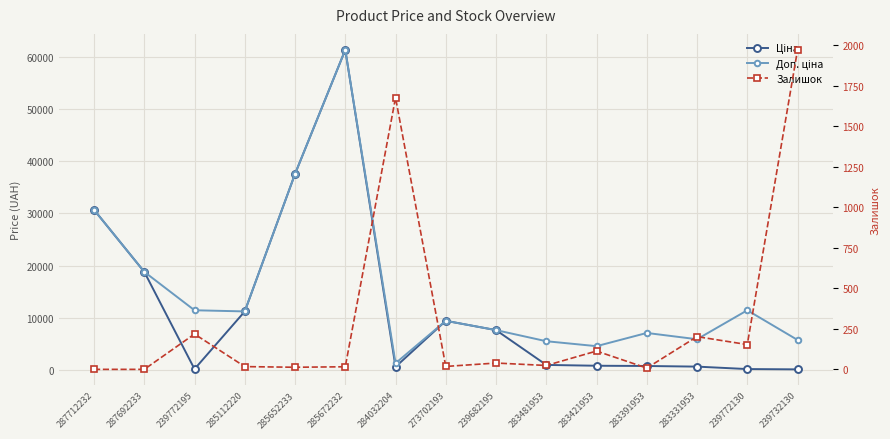

Which label corresponds to the smallest value in the chart?

287712232